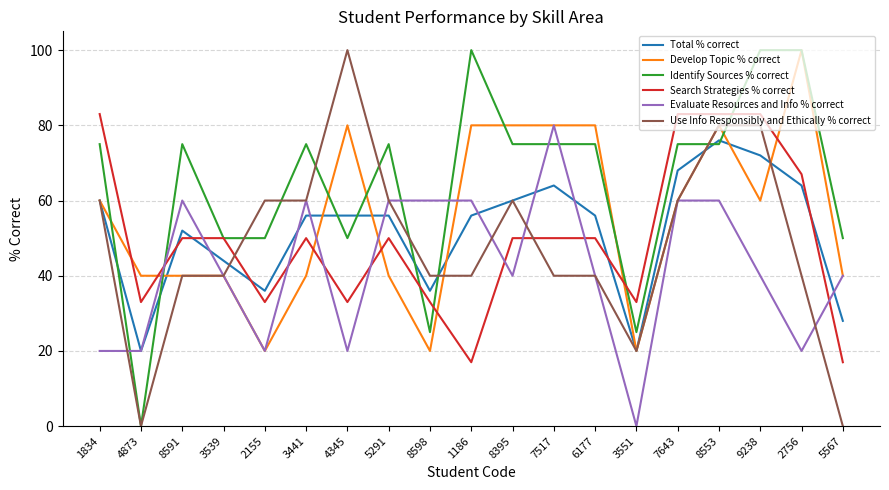

Reading right to left, what are all the values shown in this chart?

Total % correct: 28	64	72	76	68	20	56	64	60	56	36	56	56	56	36	44	52	20	60
Develop Topic % correct: 40	100	60	80	60	20	80	80	80	80	20	40	80	40	20	40	40	40	60
Identify Sources % correct: 50	100	100	75	75	25	75	75	75	100	25	75	50	75	50	50	75	0	75
Search Strategies % correct: 17	67	83	83	83	33	50	50	50	17	33	50	33	50	33	50	50	33	83
Evaluate Resources and Info % correct: 40	20	40	60	60	0	40	80	40	60	60	60	20	60	20	40	60	20	20
Use Info Responsibly and Ethically % correct: 0	40	80	80	60	20	40	40	60	40	40	60	100	60	60	40	40	0	60